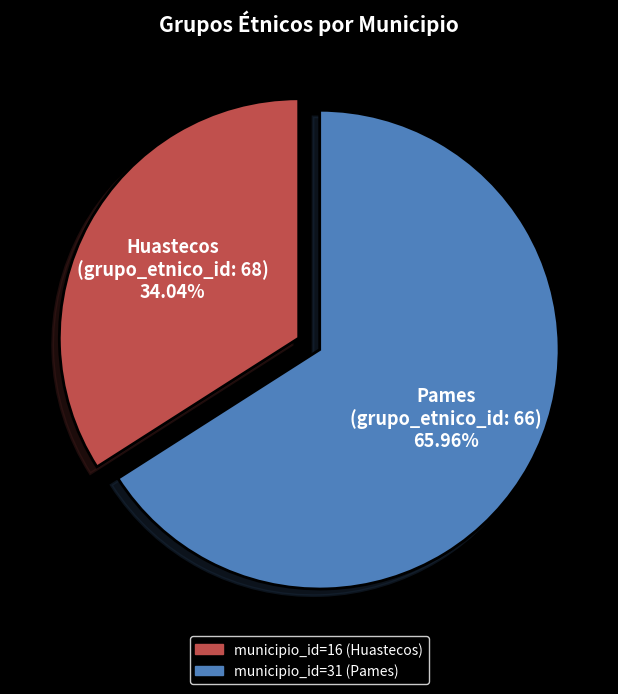

Does any single category account for the majority?

Yes